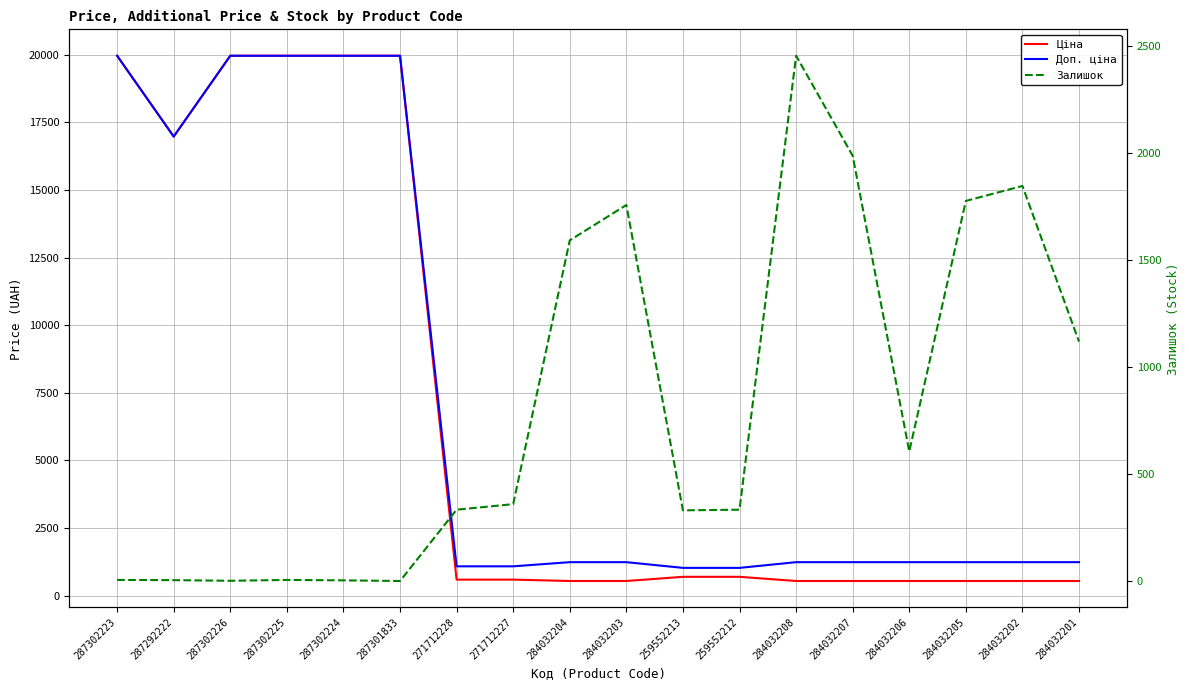

What are all the series names shown in the legend?

Ціна, Доп. ціна, Залишок